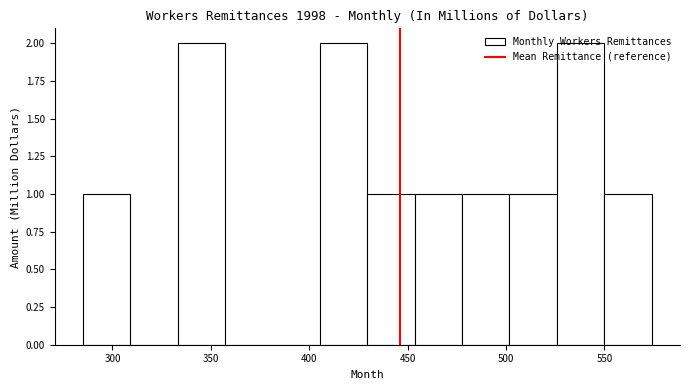

Reading left to right, list every bar in this chart as the range it spans on the x-axis followed by its height. Neither the bar edges nor the heights are printed on the chart, so give them approximately, as read against the axes.

285 to 310: 1
310 to 335: 0
335 to 355: 2
355 to 380: 0
380 to 405: 0
405 to 430: 2
430 to 455: 1
455 to 480: 1
480 to 500: 1
500 to 525: 1
525 to 550: 2
550 to 575: 1